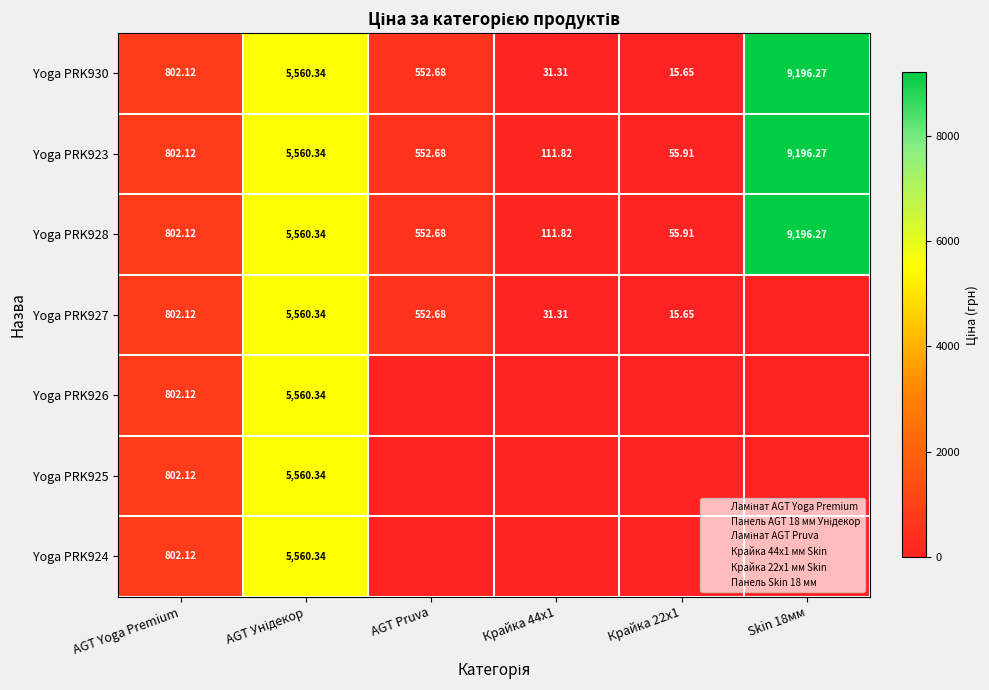

The Yoga PRK926 series shows 1094.1 at AGT Yoga Premium. True or false?

False